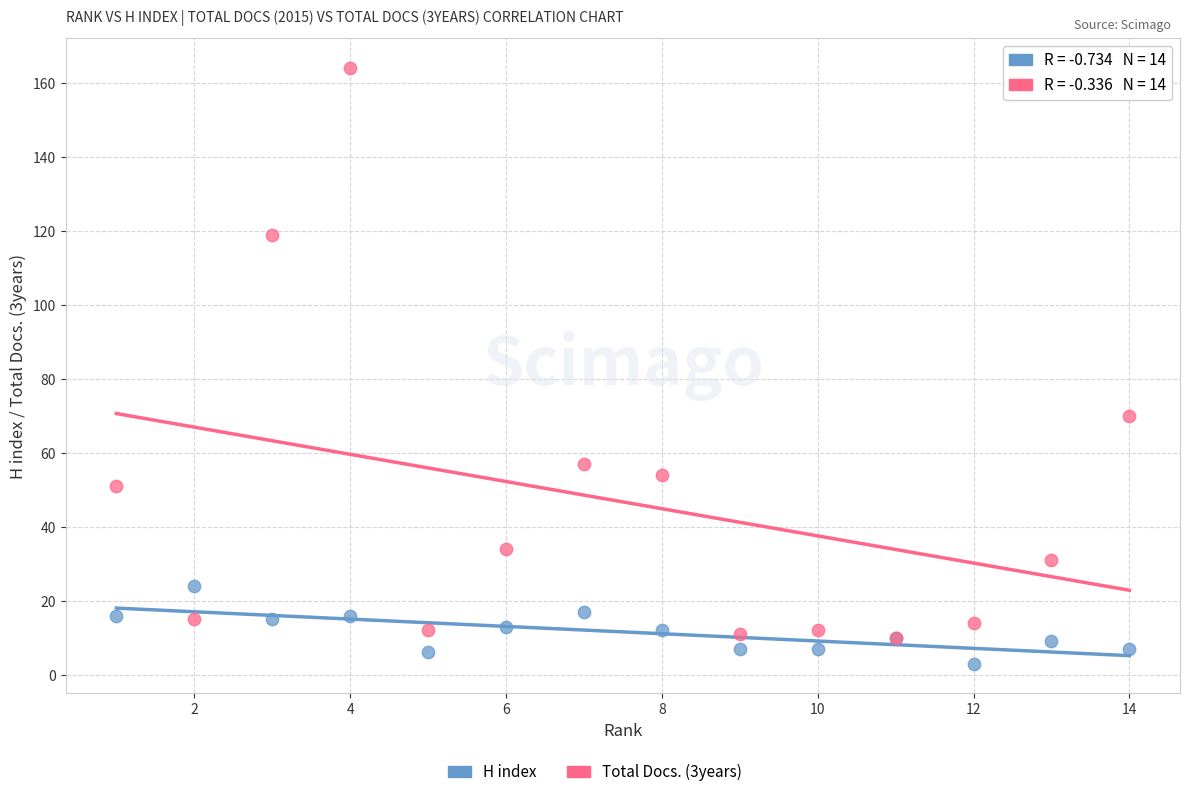

Across all series, what Y value is closest to 83?

70